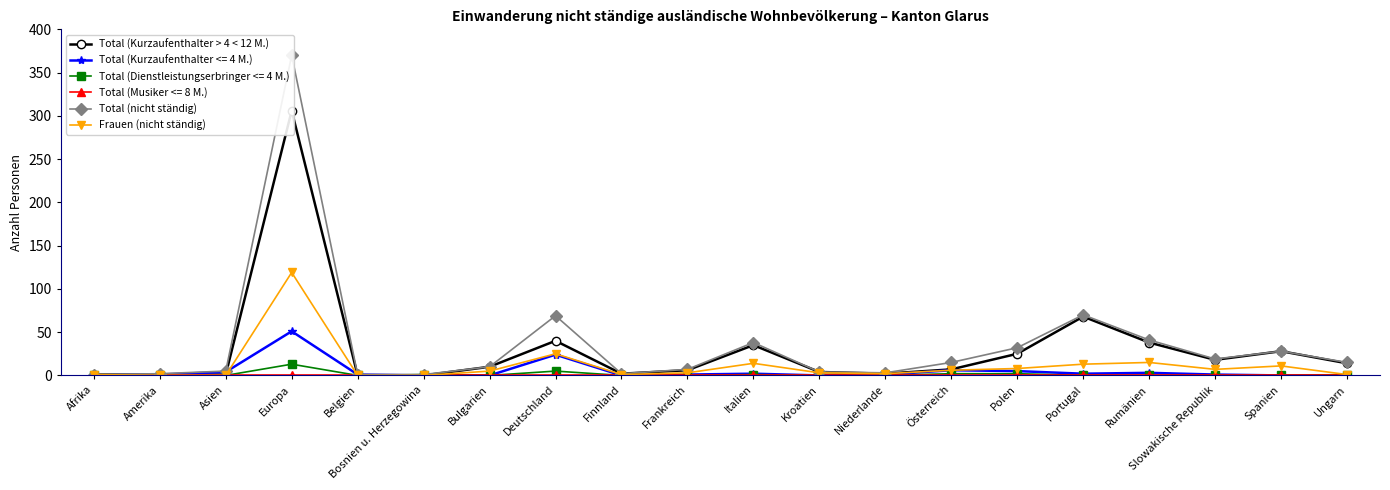

What is the label of the 20th point from the right?

Afrika